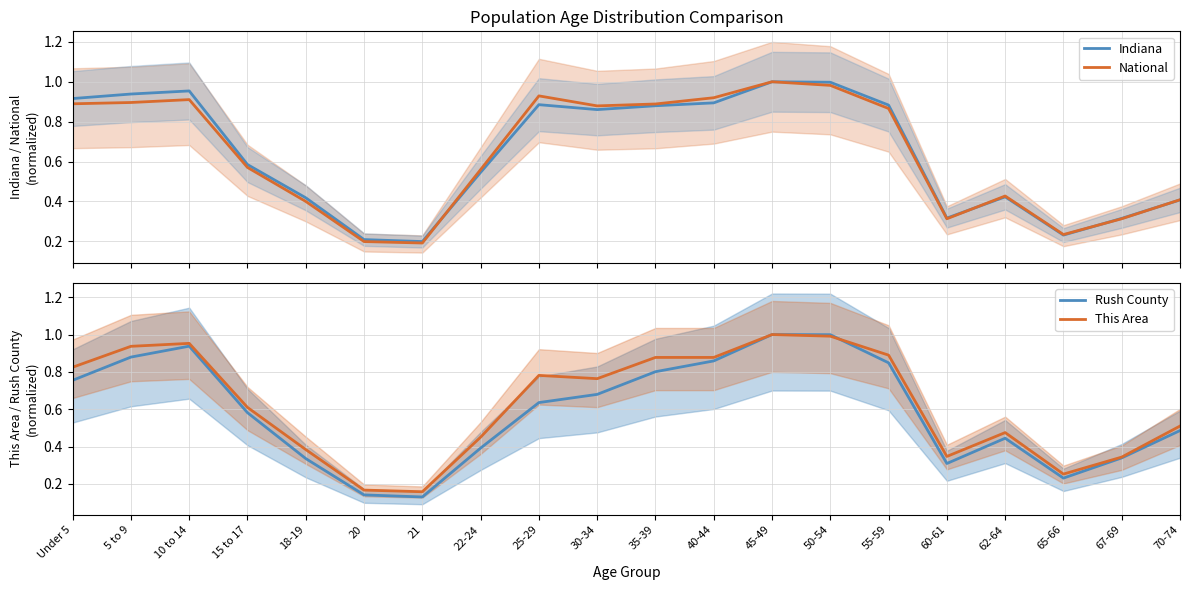

Rank the categories by Indiana value from lowest to highest.

21, 20, 65-66, 67-69, 60-61, 70-74, 18-19, 62-64, 22-24, 15 to 17, 30-34, 35-39, 55-59, 25-29, 40-44, Under 5, 5 to 9, 10 to 14, 50-54, 45-49